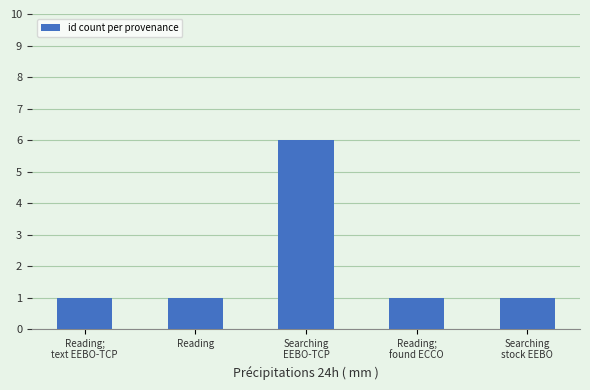

Are the bars horizontal?

No